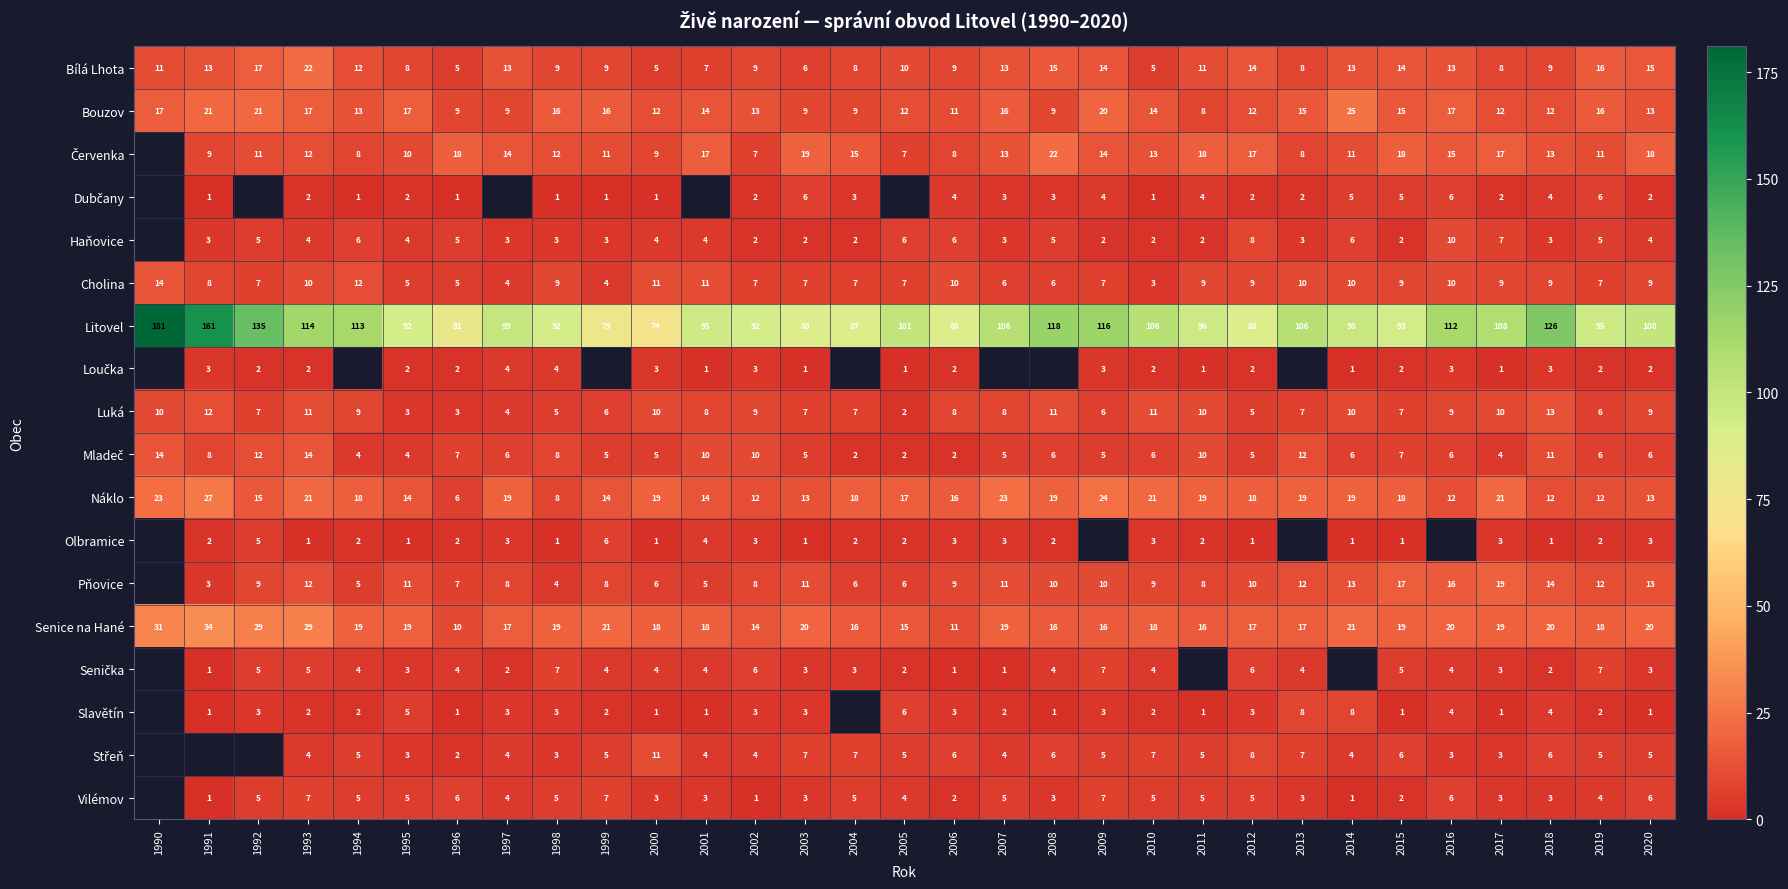

Is it true that Náklo equals 25.1 at 2011?

False